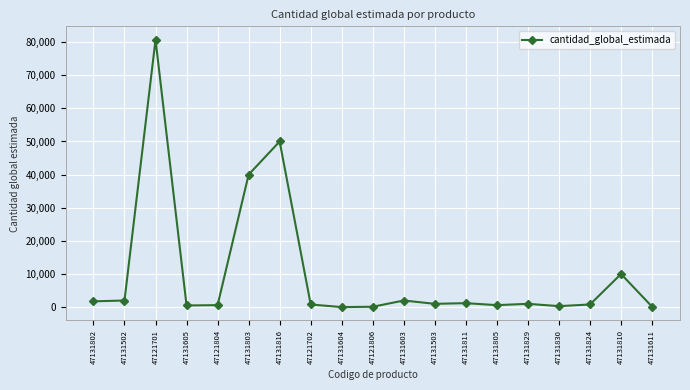

At which label is the value closest to 40365?

47131803